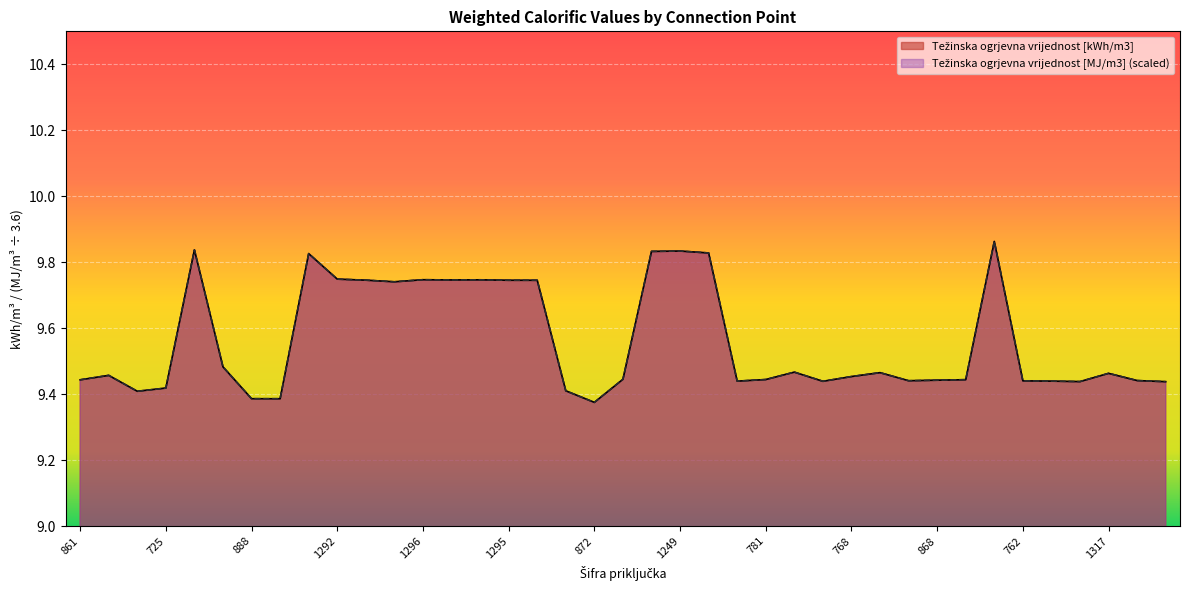

What is the sum of the Težinska ogrjevna vrijednost [MJ/m3] values at 781 and 1274?

18.9